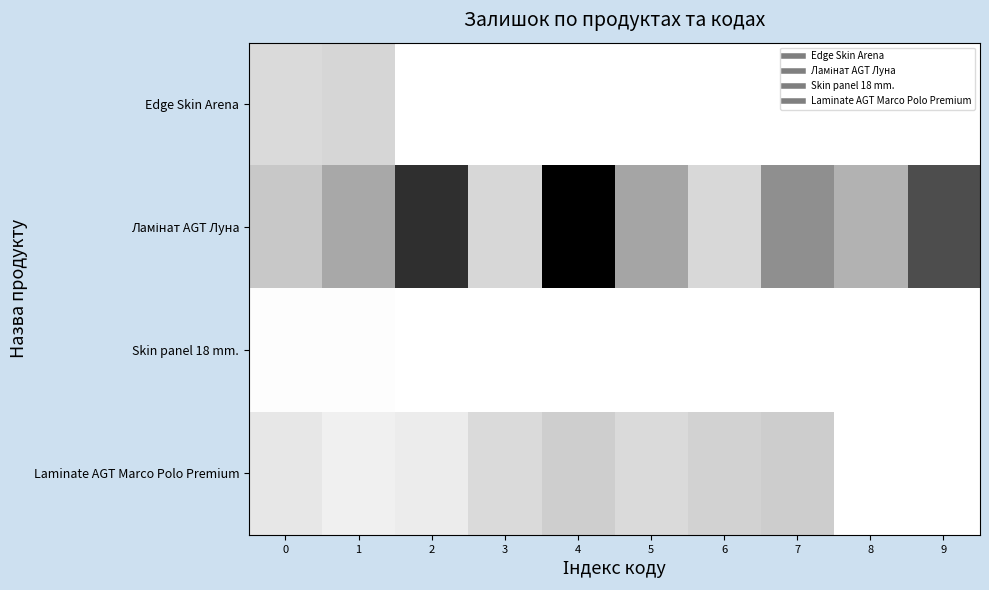

Between 2 and 6, which series saw the biggest shift?

Ламінат AGT Луна